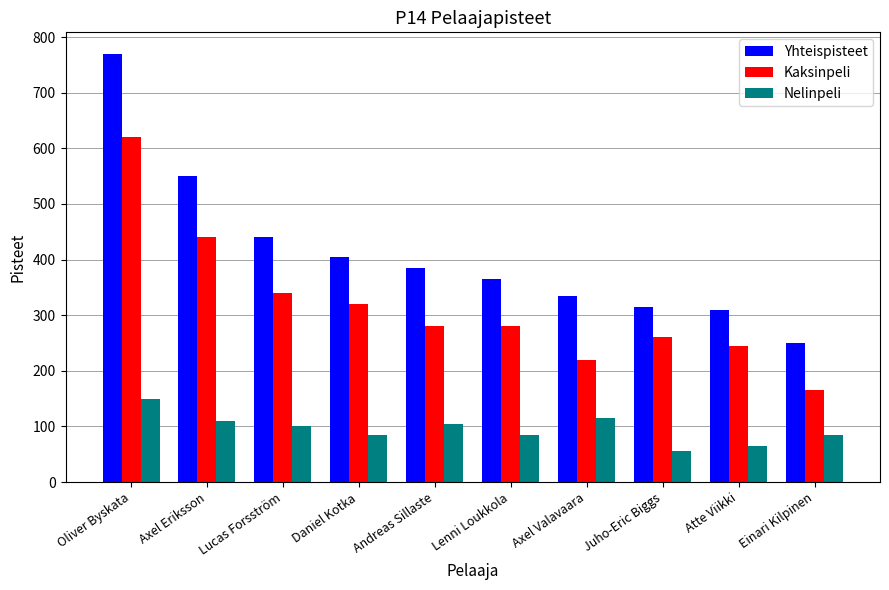

What is the sum of the Kaksinpeli values at Daniel Kotka and Andreas Sillaste?

600